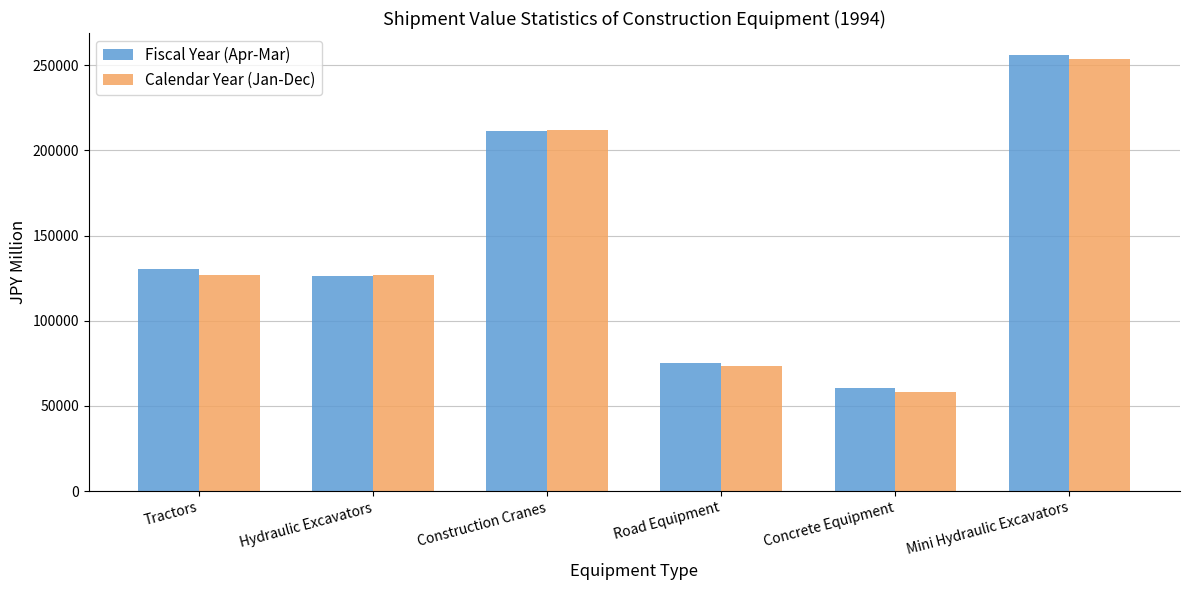

How many values in the Fiscal Year (Apr-Mar) series are below 130084?

3